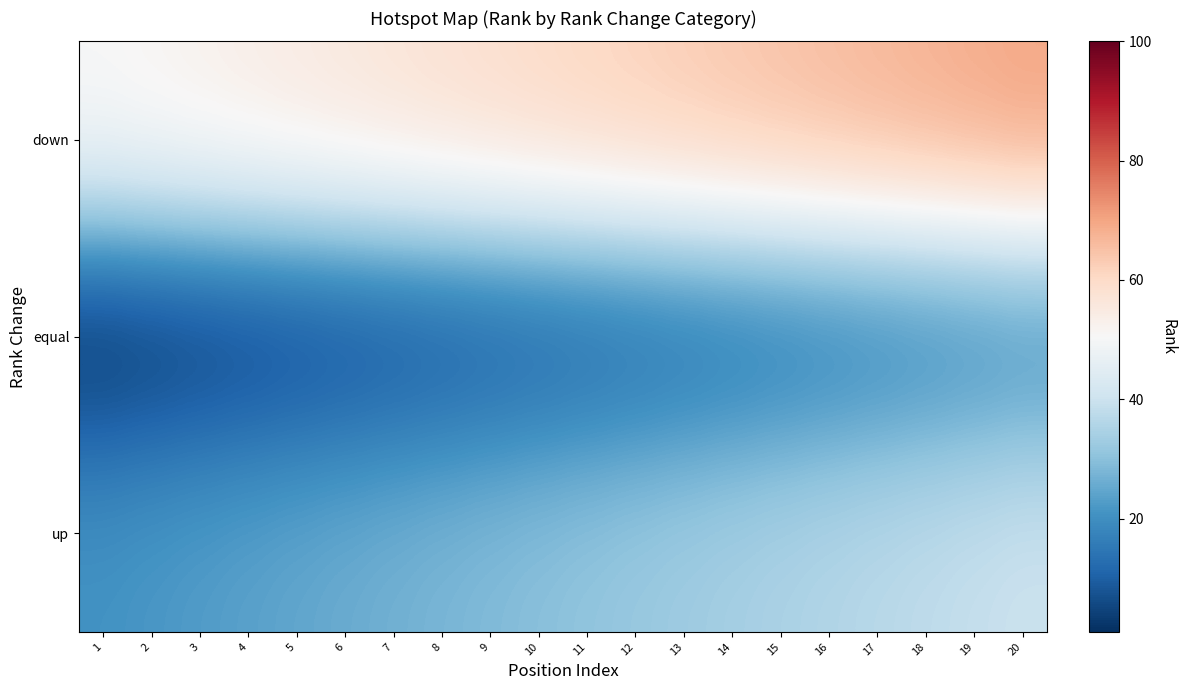

Reading left to right, extract all data points from this chart.

down: 1=51	2=52	3=53	4=54	5=55	6=56	7=57	8=58	9=59	10=60	11=61	12=62	13=63	14=64	15=65	16=66	17=67	18=68	19=69	20=70
equal: 1=1	2=2	3=3	4=4	5=5	6=6	7=7	8=8	9=9	10=10	11=11	12=12	13=13	14=14	15=15	16=16	17=17	18=18	19=19	20=20
up: 1=21	2=22	3=23	4=24	5=25	6=26	7=27	8=28	9=29	10=30	11=31	12=32	13=33	14=34	15=35	16=36	17=37	18=38	19=39	20=40